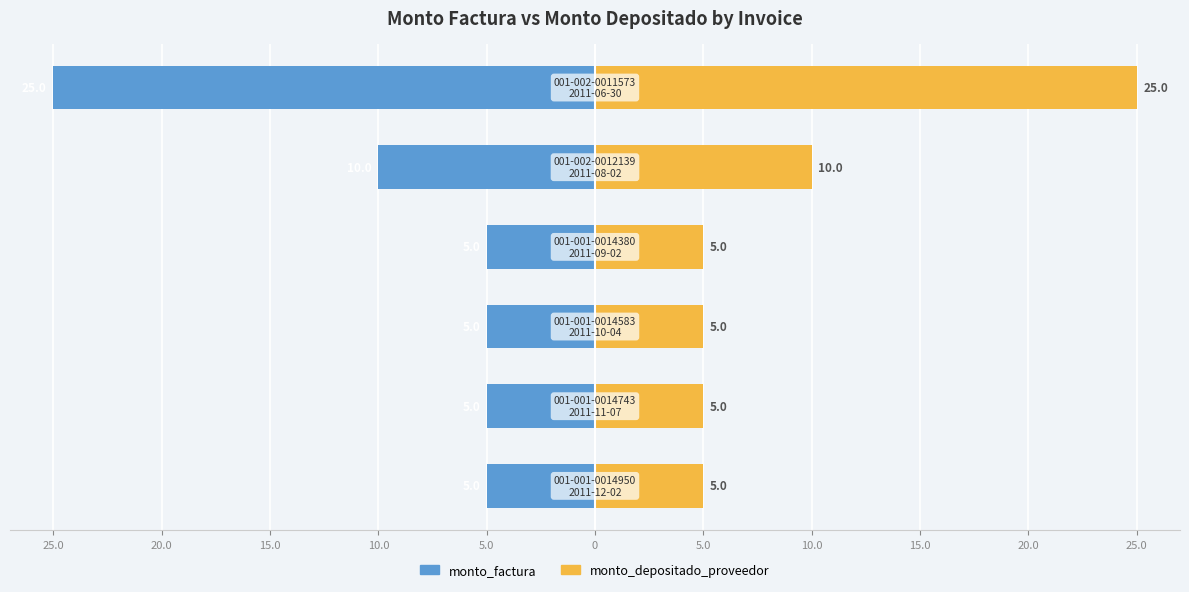

True or false: monto_depositado_proveedor has a value of 7 at 5.0.

False